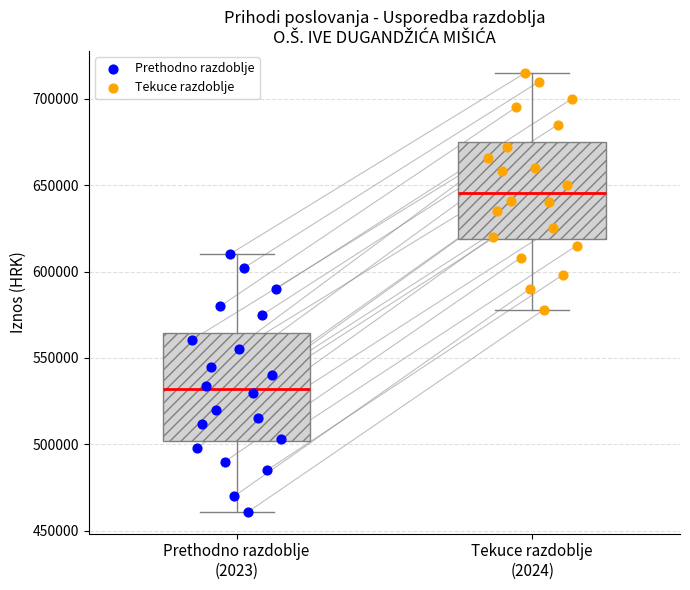

Where does the lower whisker of the box for Prethodno razdoblje (2023) end on the y-axis? The values are not printed on the chart, so give them approximately, as read against the axis.

460000